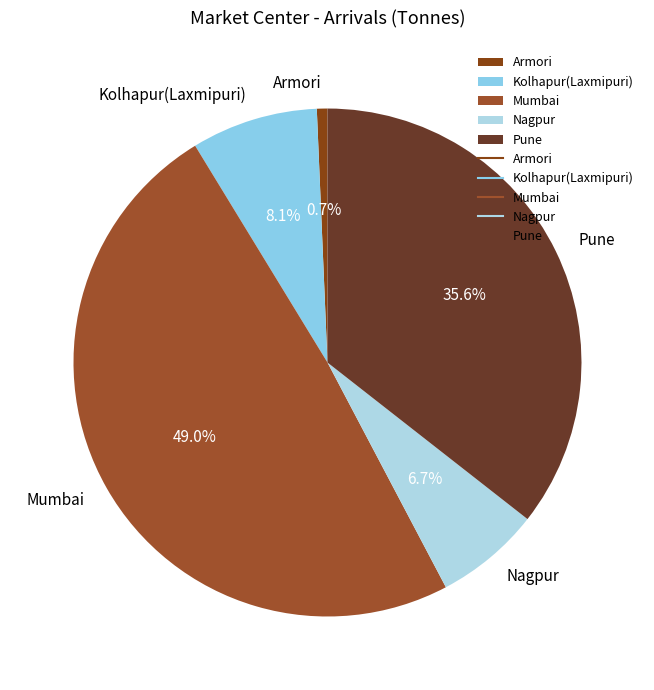

Between Nagpur and Kolhapur(Laxmipuri), which is larger?

Kolhapur(Laxmipuri)